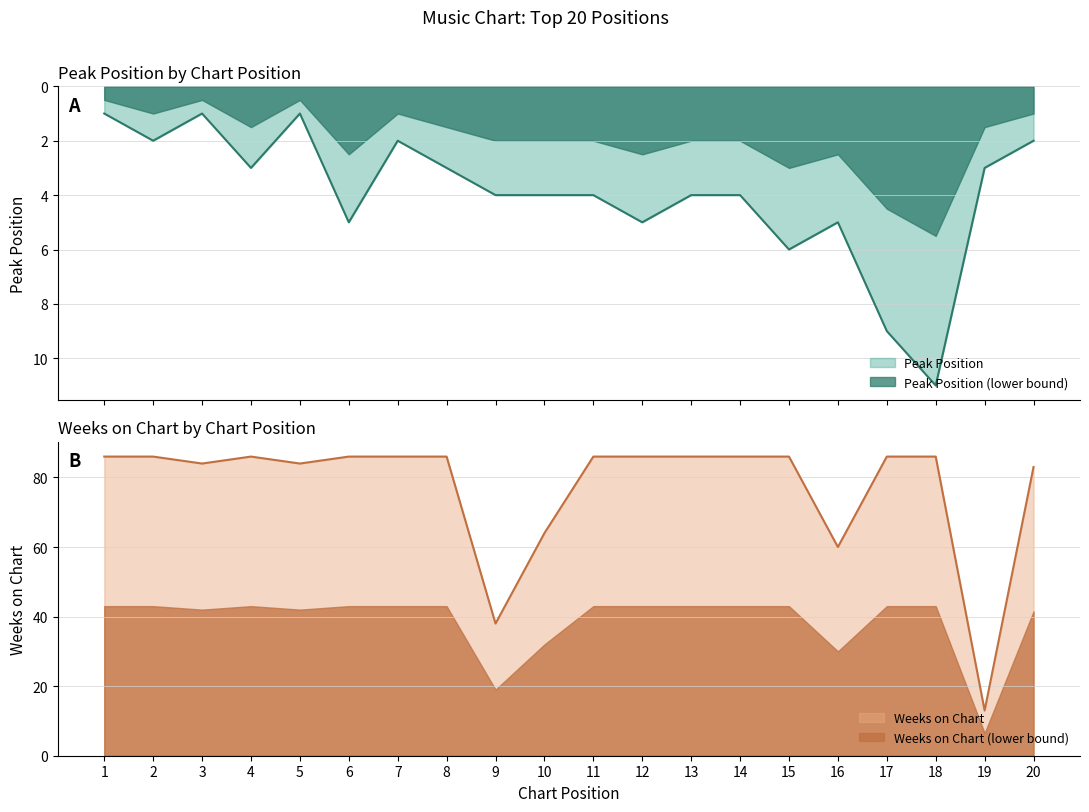

The value of Weeks on Chart at 16 is 83. True or false?

False